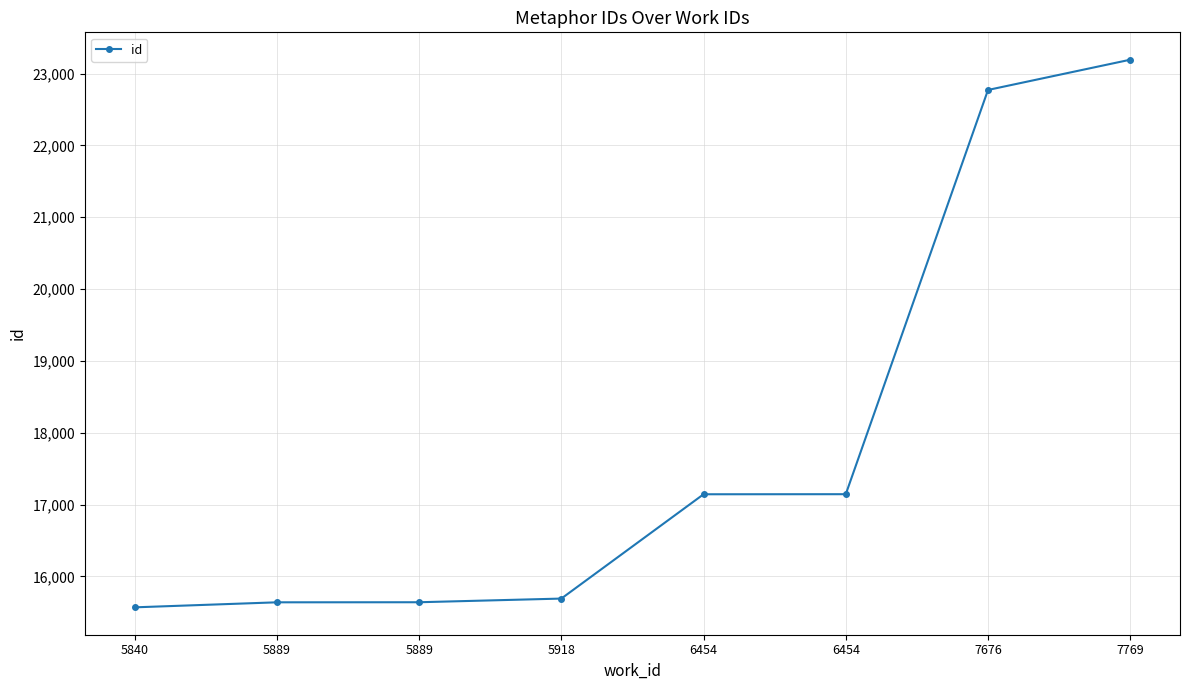

What is the average value?

17849